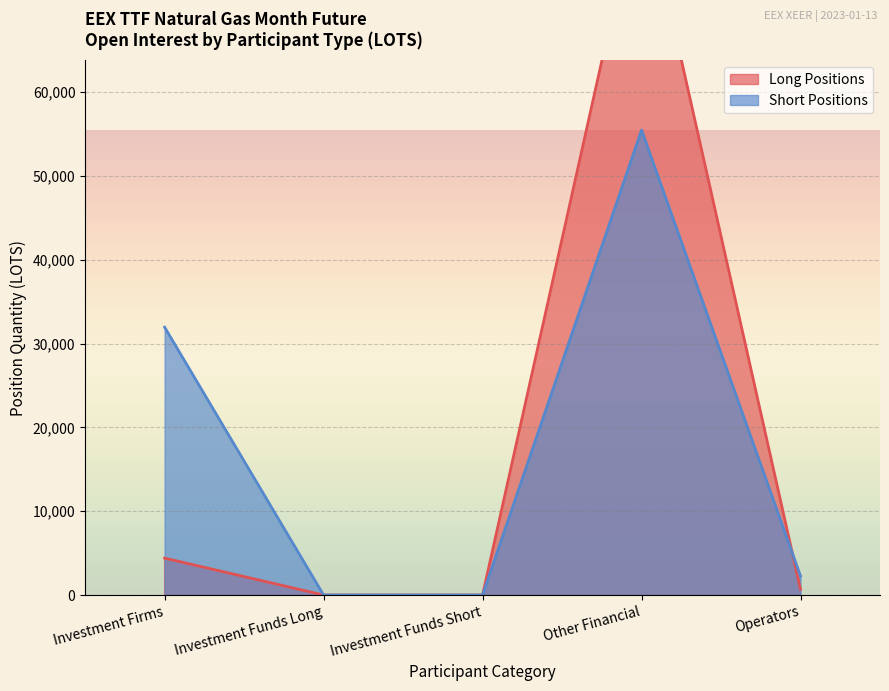

Which series has the largest total across all categories?

Long